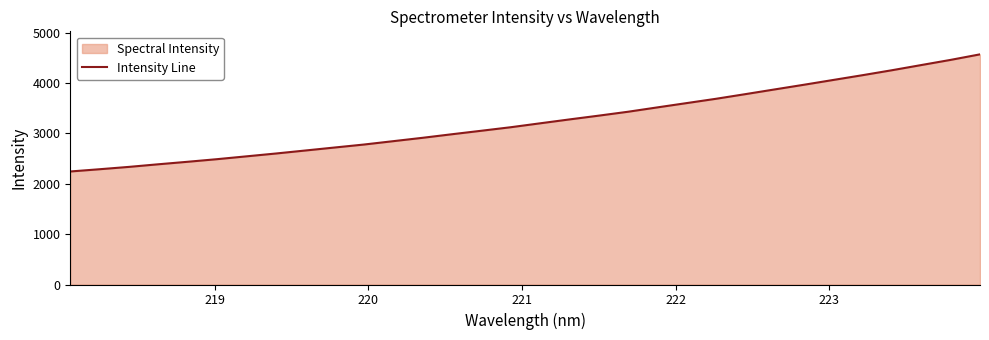

What is the greatest value displayed?

4569.3